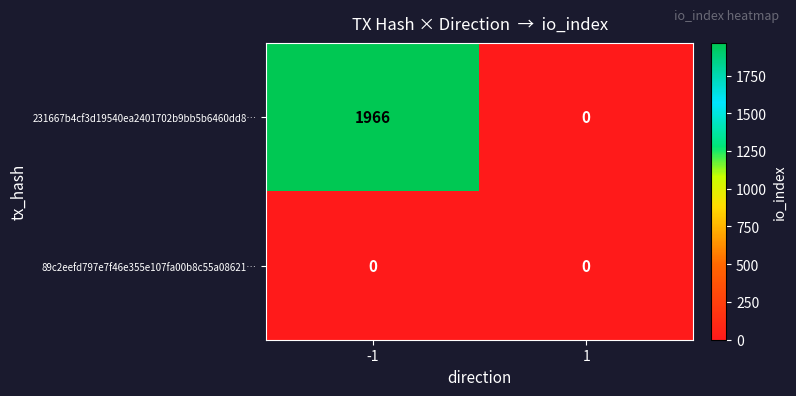

Reading left to right, what are all the values shown in this chart?

231667b4cf3d19540ea2401702b9bb5b6460dd8…: 1966	0
89c2eefd797e7f46e355e107fa00b8c55a08621…: 0	0